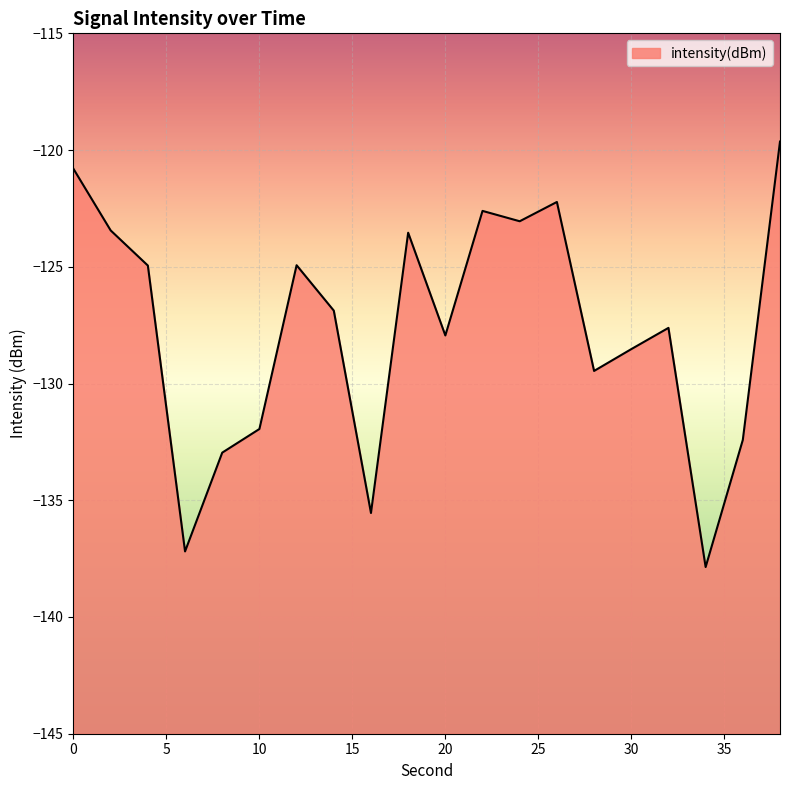

How many lines are shown in the chart?

1